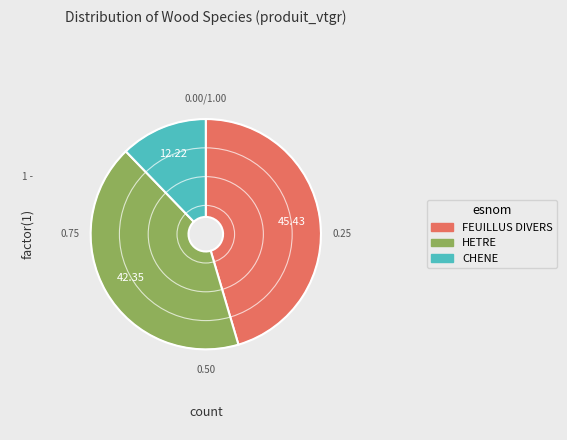

Between CHENE and HETRE, which is larger?

HETRE